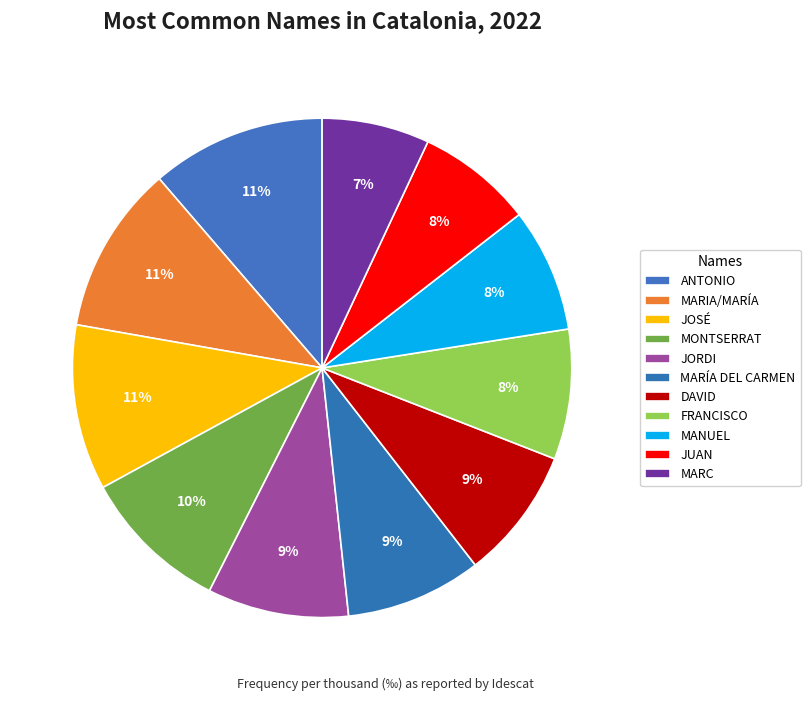

Rank the categories by value from highest to lowest.

ANTONIO, MARIA/MARÍA, JOSÉ, MONTSERRAT, JORDI, MARÍA DEL CARMEN, DAVID, FRANCISCO, MANUEL, JUAN, MARC